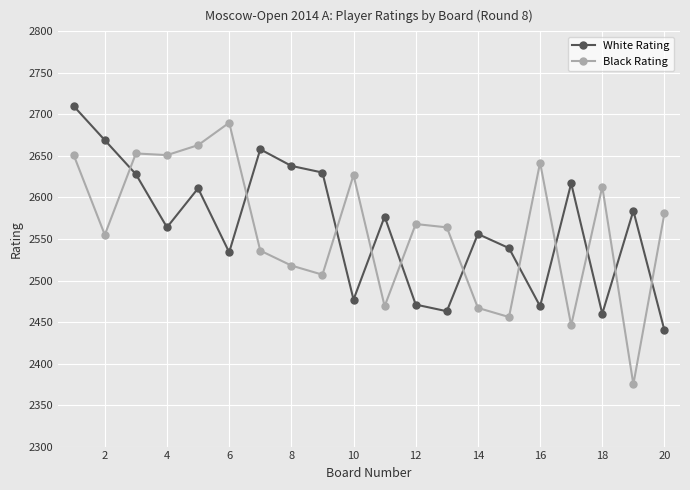

What is the value of the Black Rating point at the 5th from the left?

2663